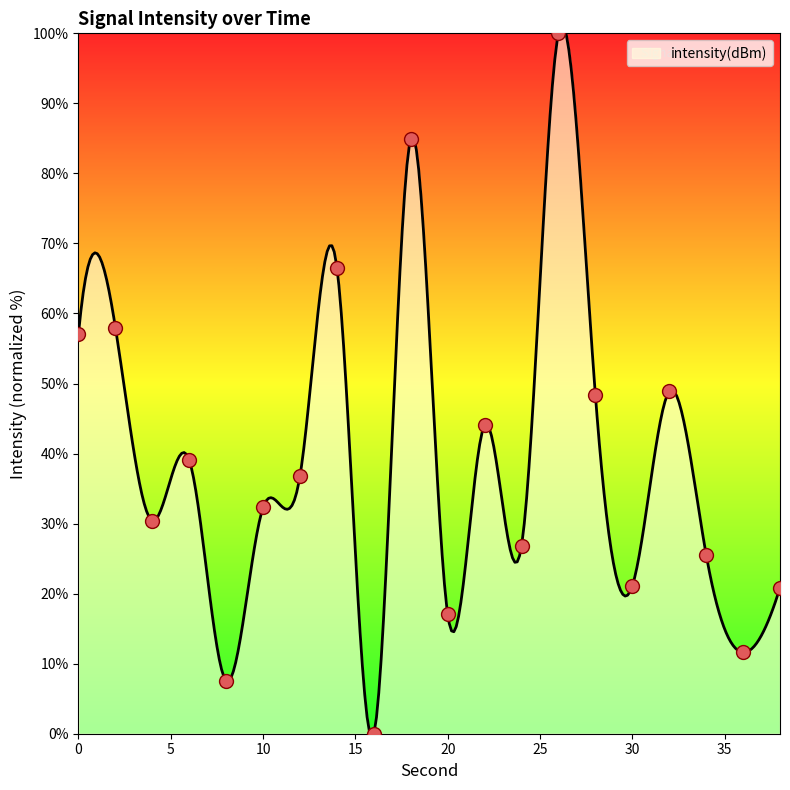

What is the change in value from 30 to 36?

-9.5